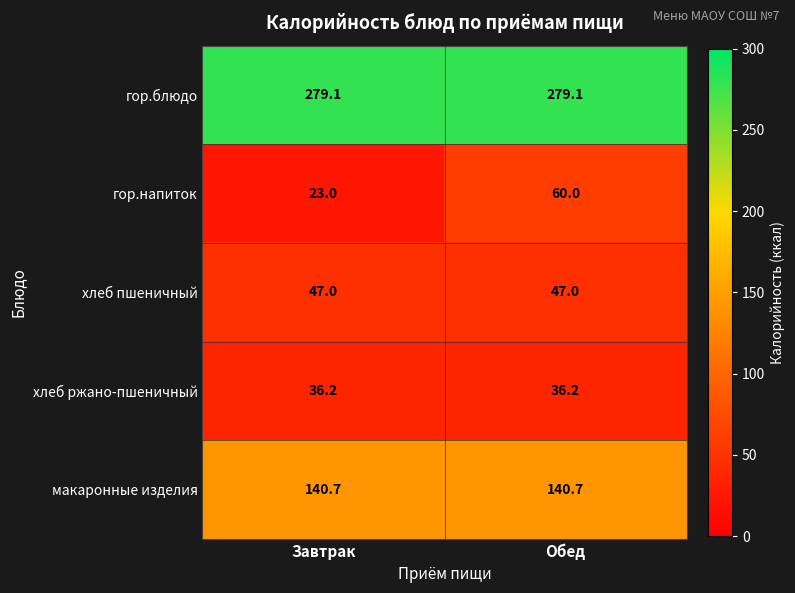

What is the minimum value for гор.блюдо?

279.1